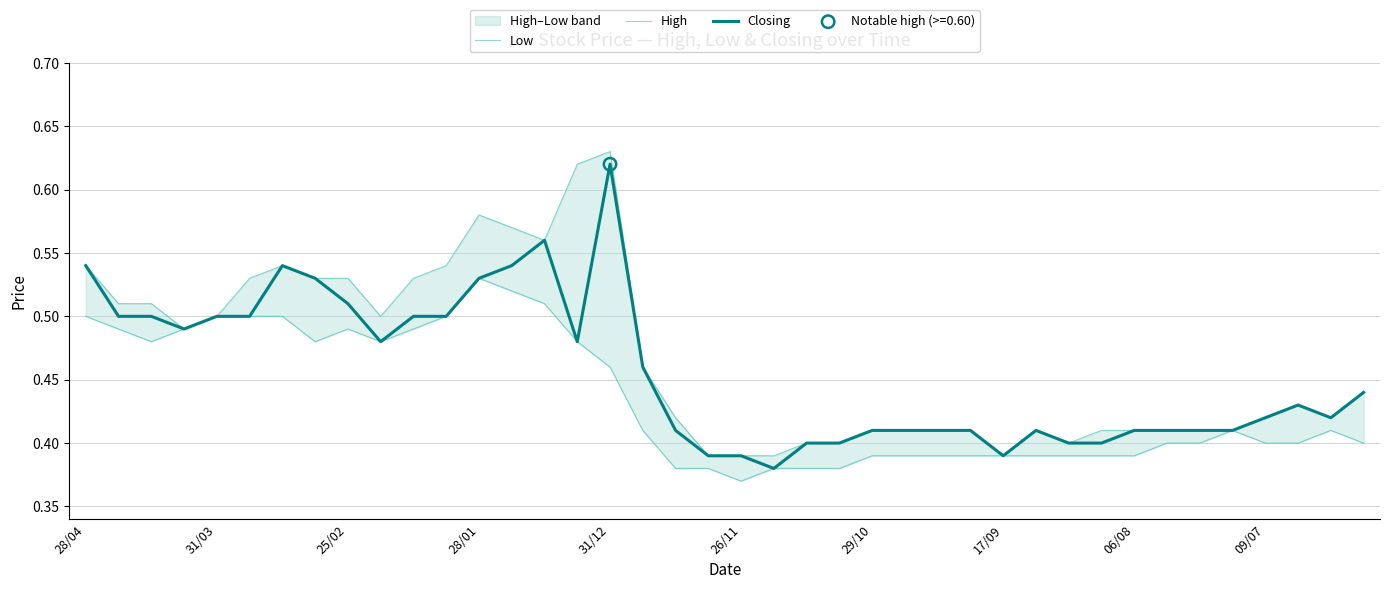

At which category is the sum across all series the highest?

31/12